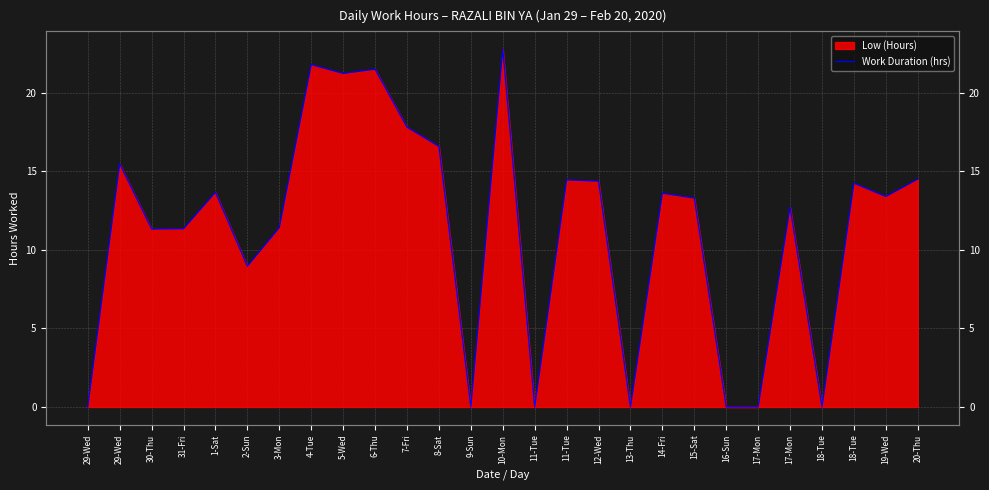

What is the greatest value displayed?

22.8